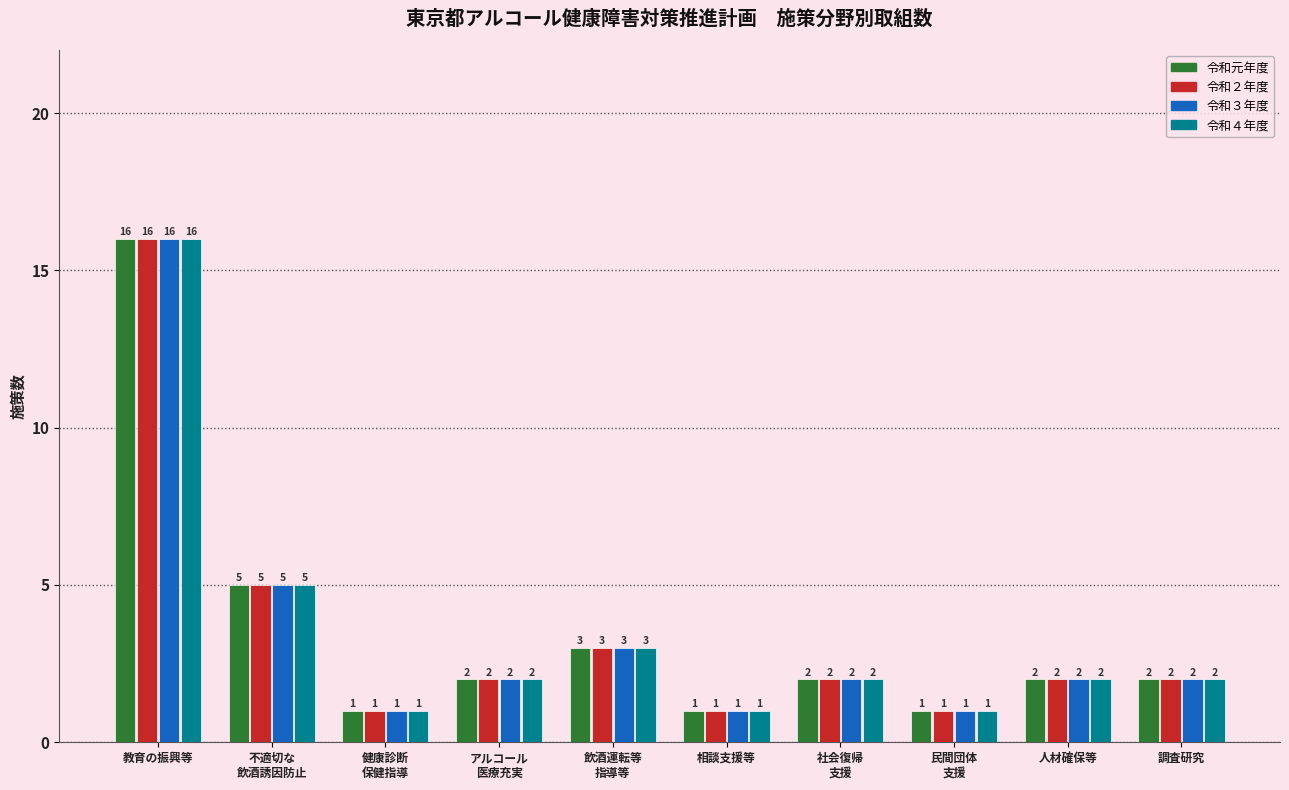

At which label does 令和４年度 reach its peak?

教育の振興等